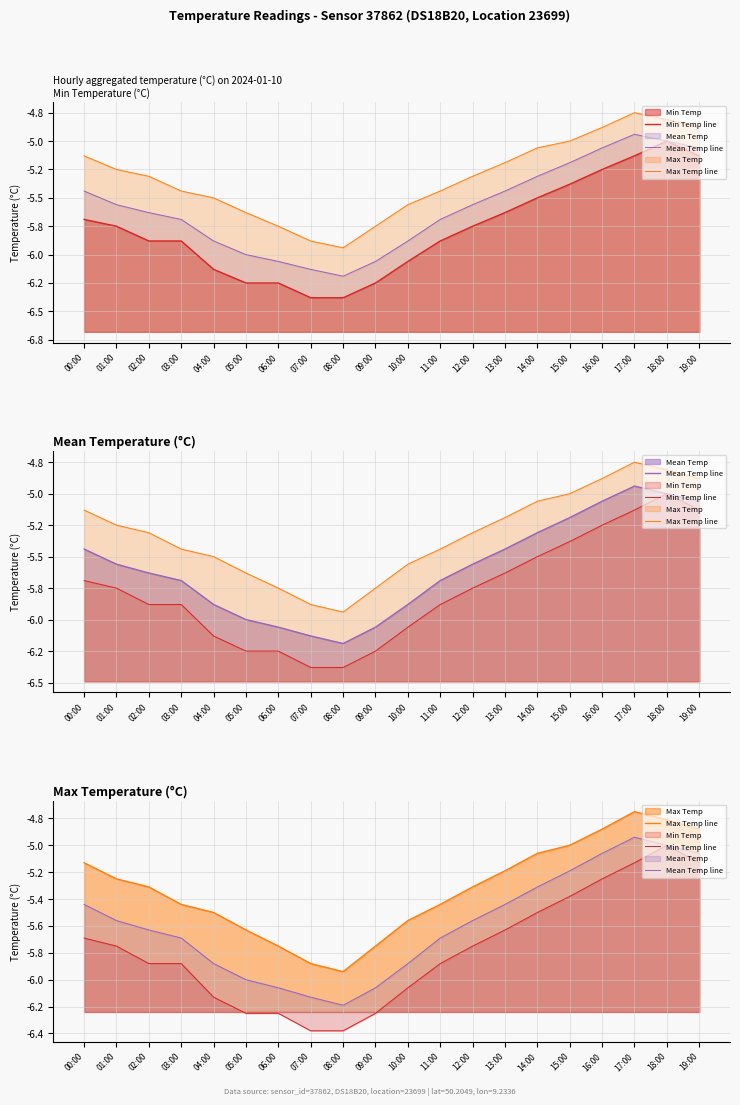

What is the total value across all series at 10:00?

-17.5